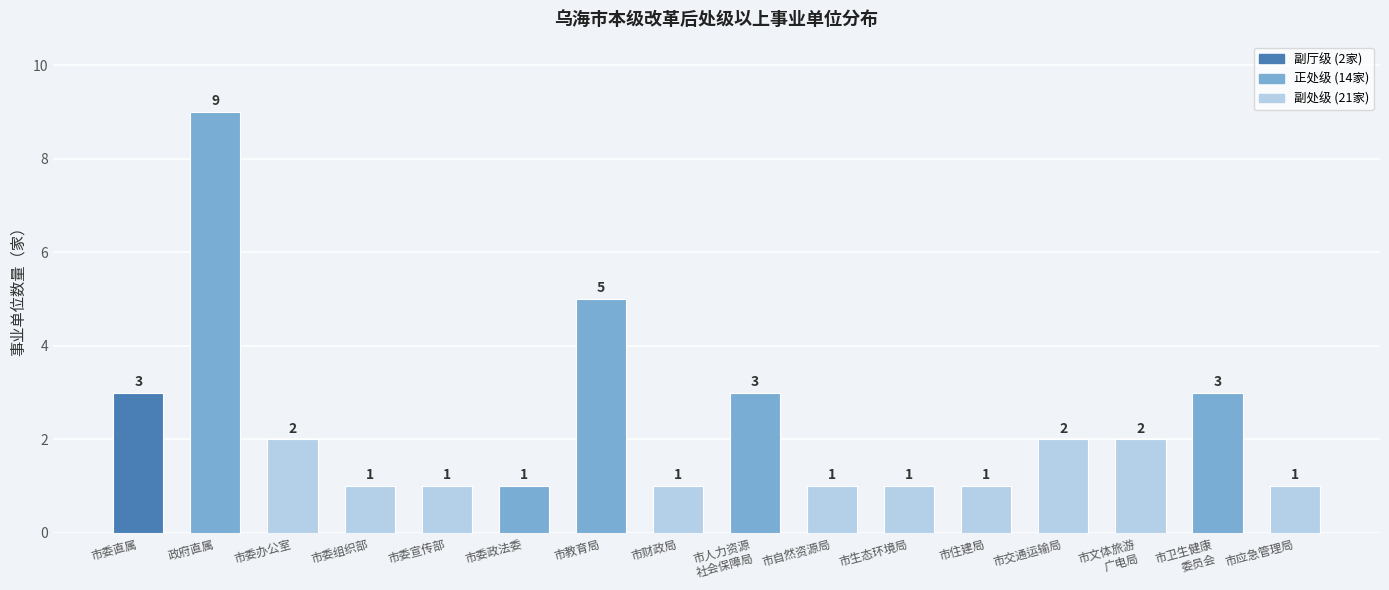

Reading left to right, what are all the values shown in this chart?

市委直属=3	政府直属=9	市委办公室=2	市委组织部=1	市委宣传部=1	市委政法委=1	市教育局=5	市财政局=1	市人力资源
社会保障局=3	市自然资源局=1	市生态环境局=1	市住建局=1	市交通运输局=2	市文体旅游
广电局=2	市卫生健康
委员会=3	市应急管理局=1